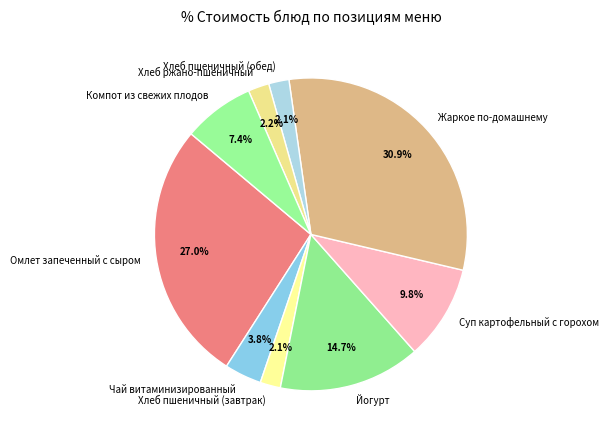

Which category has the biggest portion of the pie?

Жаркое по-домашнему